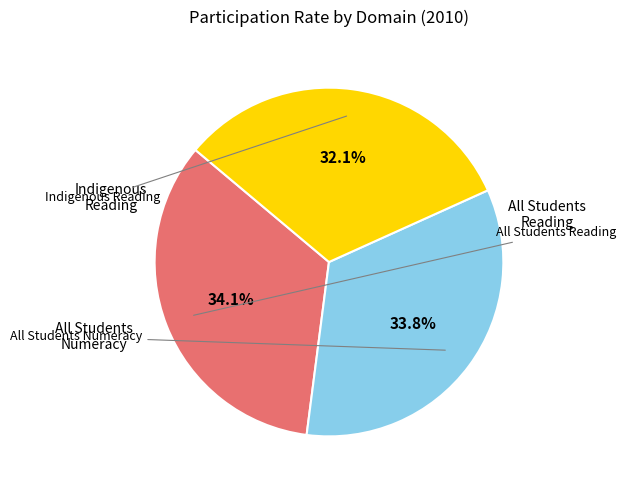

Is there a majority slice in this chart?

No